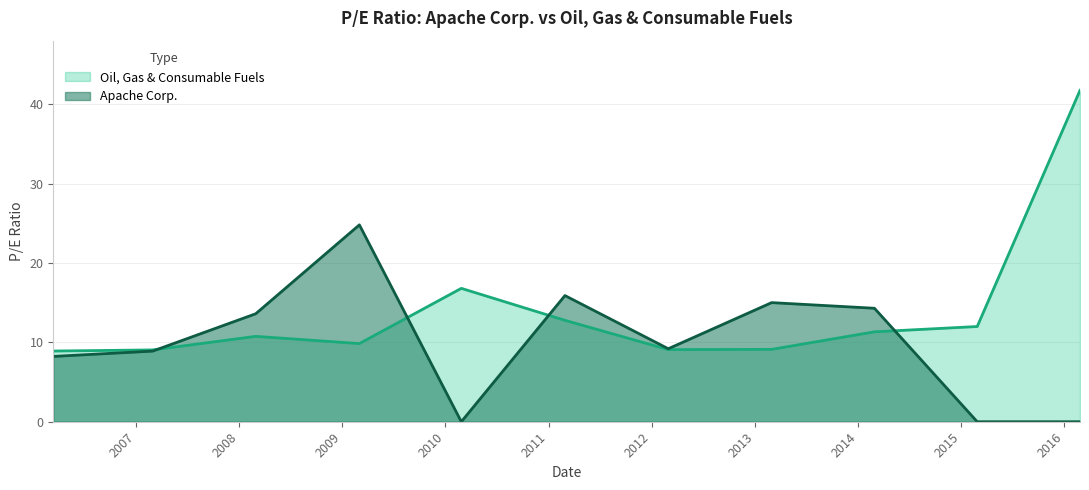

How many lines are shown in the chart?

2